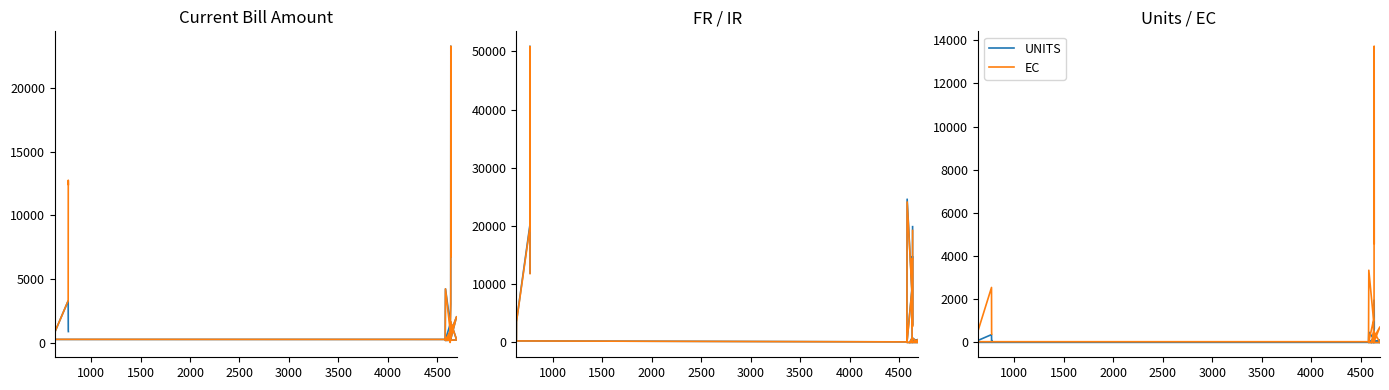

What is the label of the 13th point from the right?

4000